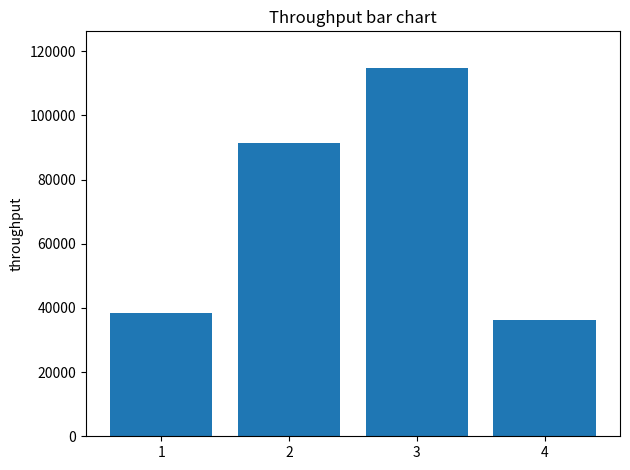

What is the sum of the values at 3 and 2?

206091